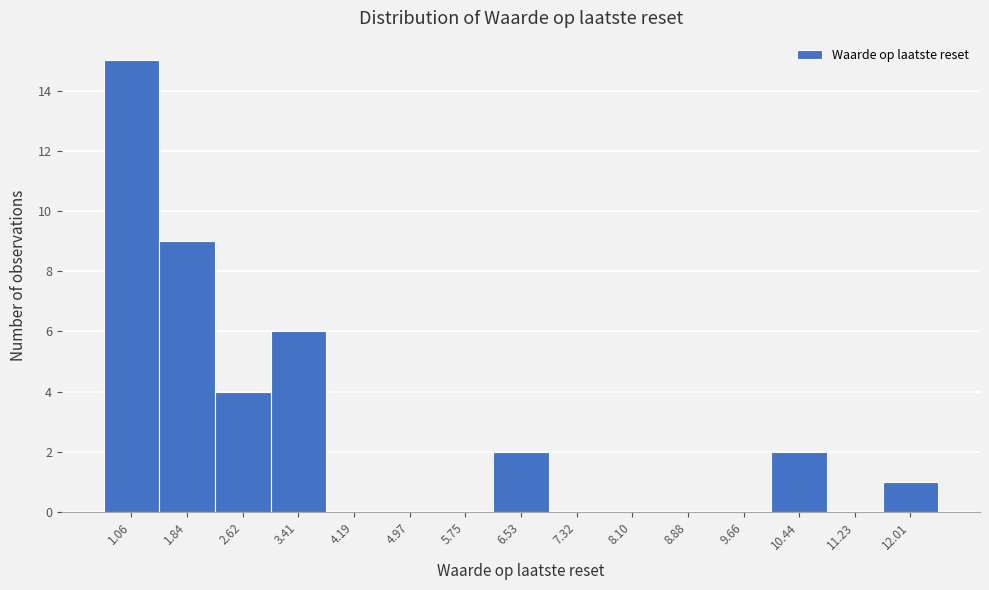

Reading left to right, what are all the values shown in this chart?

1.06=15	1.84=9	2.62=4	3.41=6	4.19=0	4.97=0	5.75=0	6.53=2	7.32=0	8.10=0	8.88=0	9.66=0	10.44=2	11.23=0	12.01=1